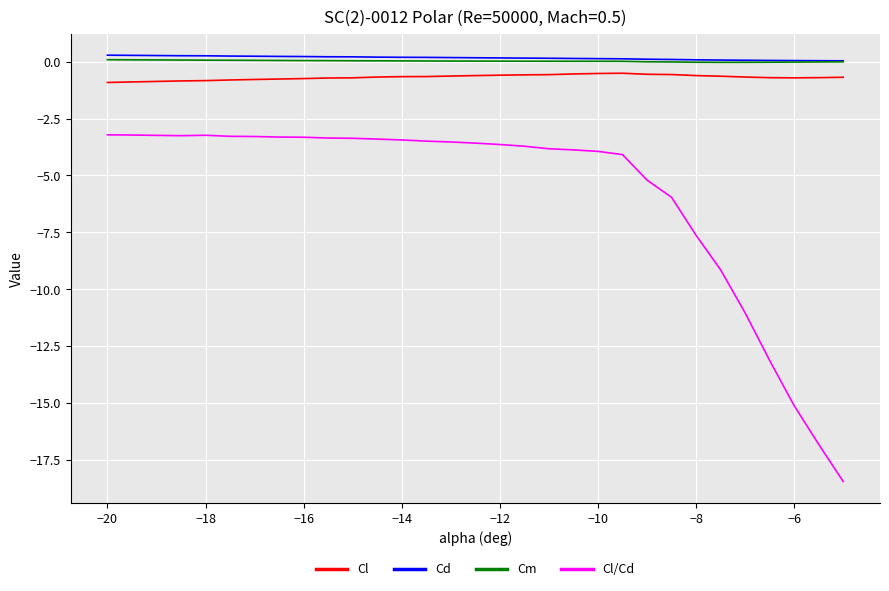

True or false: Cl/Cd and Cl cross at least once.

False